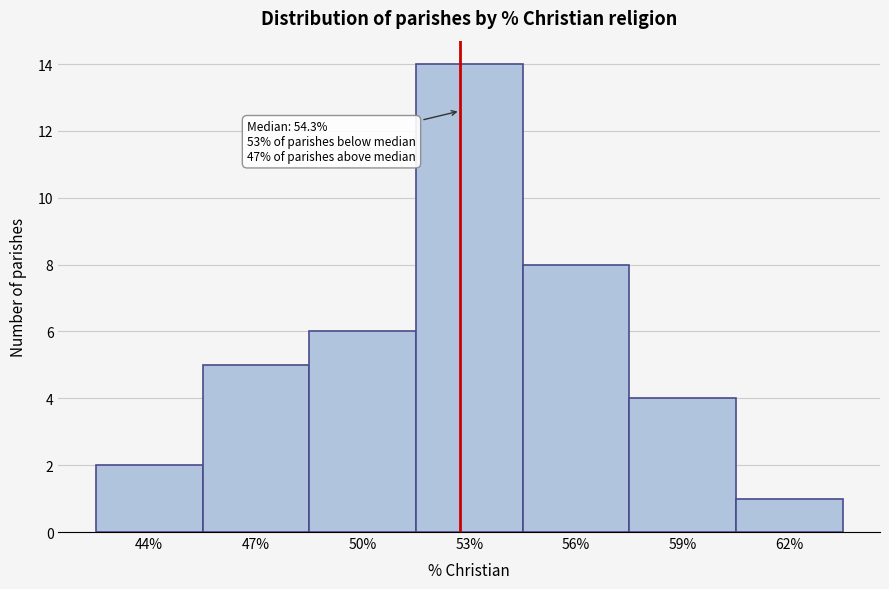

Reading right to left, extract all data points from this chart.

1	4	8	14	6	5	2